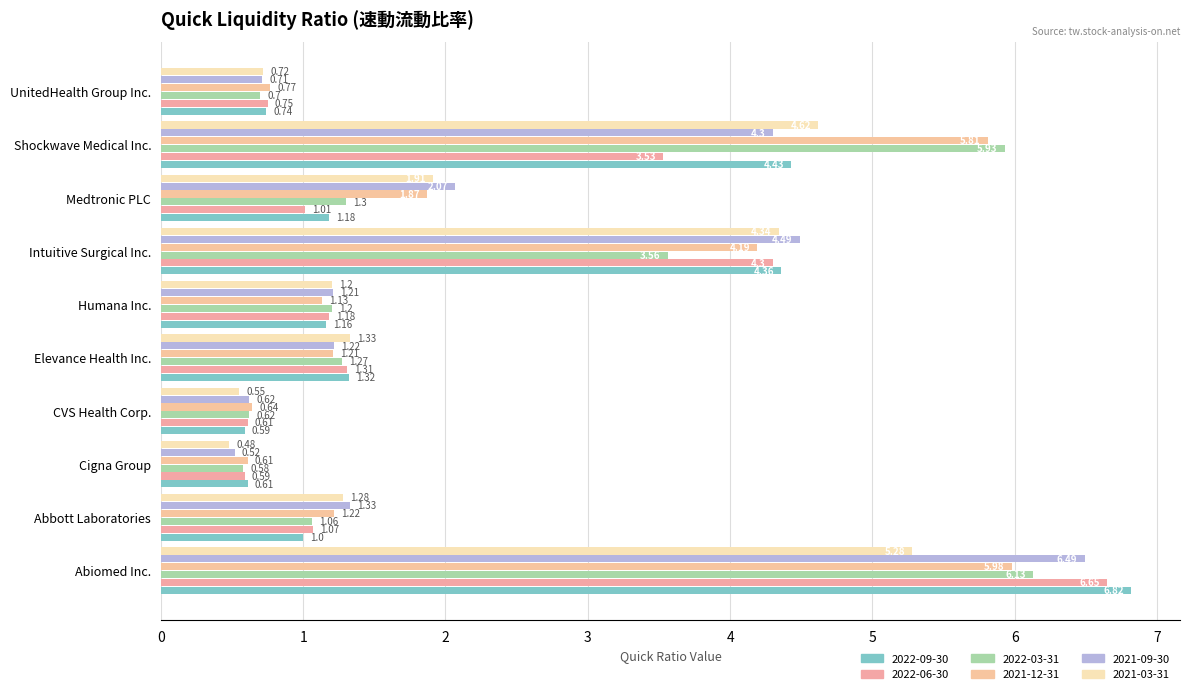

What is the sum of the 2021-12-31 values at Intuitive Surgical Inc. and CVS Health Corp.?

4.8